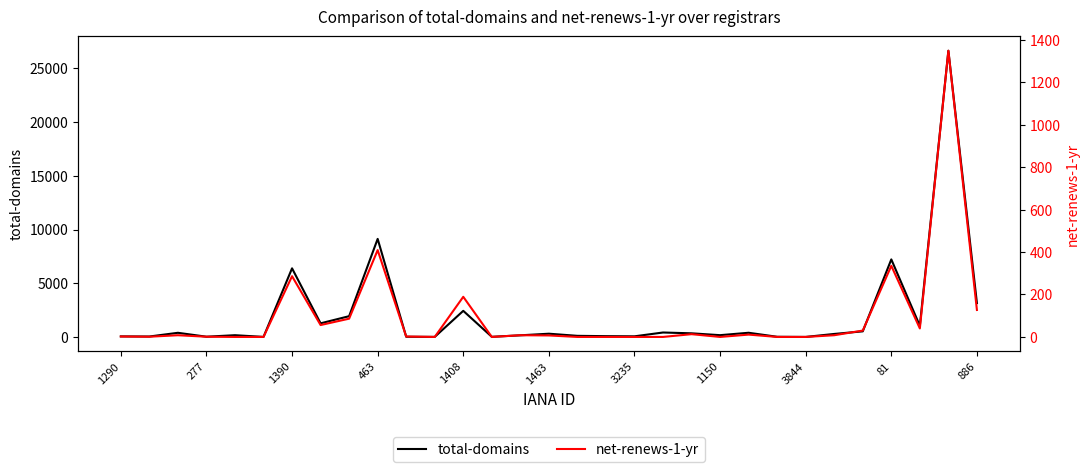

True or false: net-renews-1-yr and total-domains cross at least once.

False